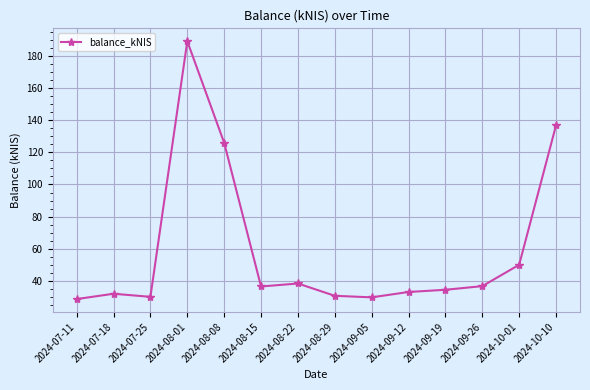

What is the sum of all values?

832.7